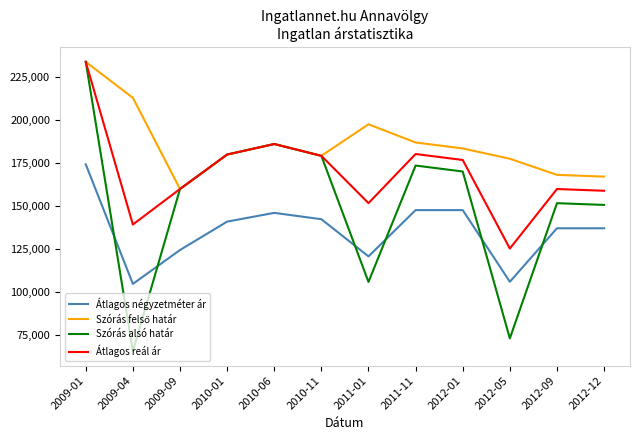

True or false: Átlagos négyzetméter ár and Átlagos reál ár intersect in this chart.

False